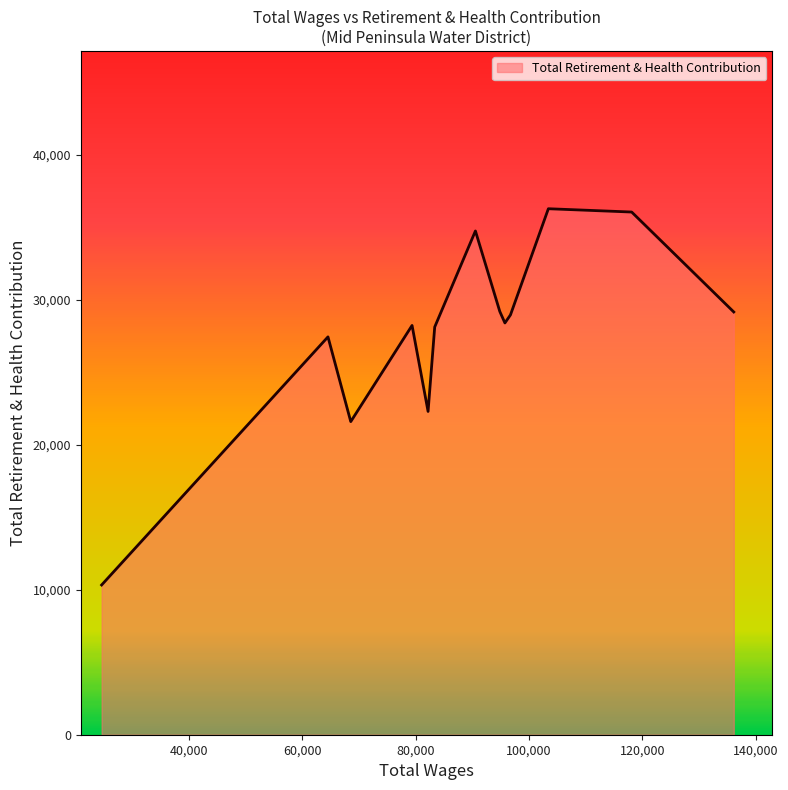

What is the difference between the maximum and minimum values?

25956